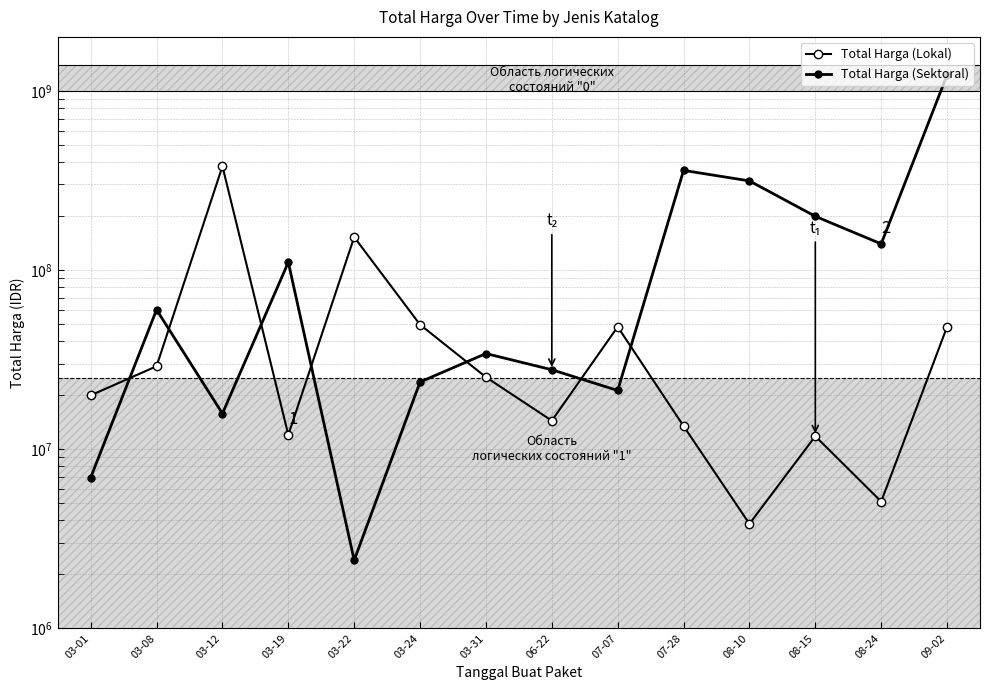

List the series in order of their peak value, lowest first.

Total Harga (Lokal), Total Harga (Sektoral)